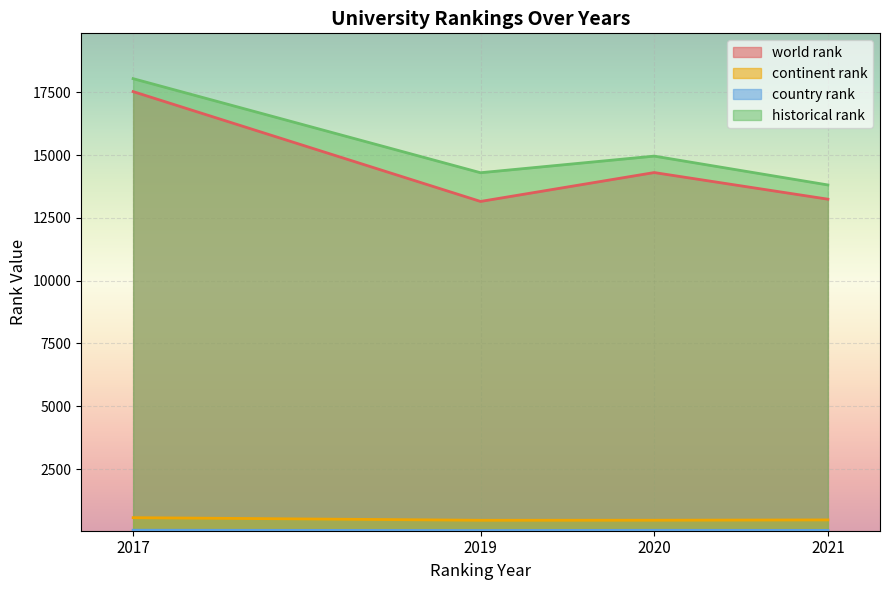

What is the total value across all series at 2019?

27965.5